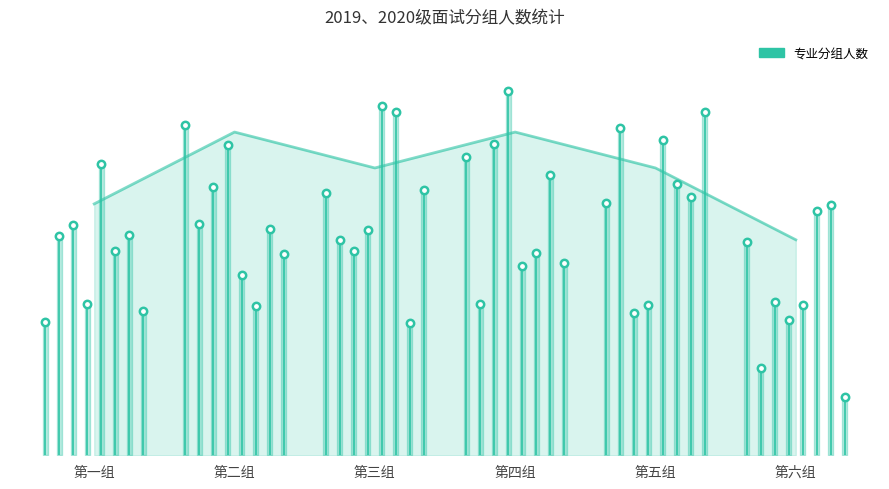

What is the change in value from 第三组 to 第四组?

+1